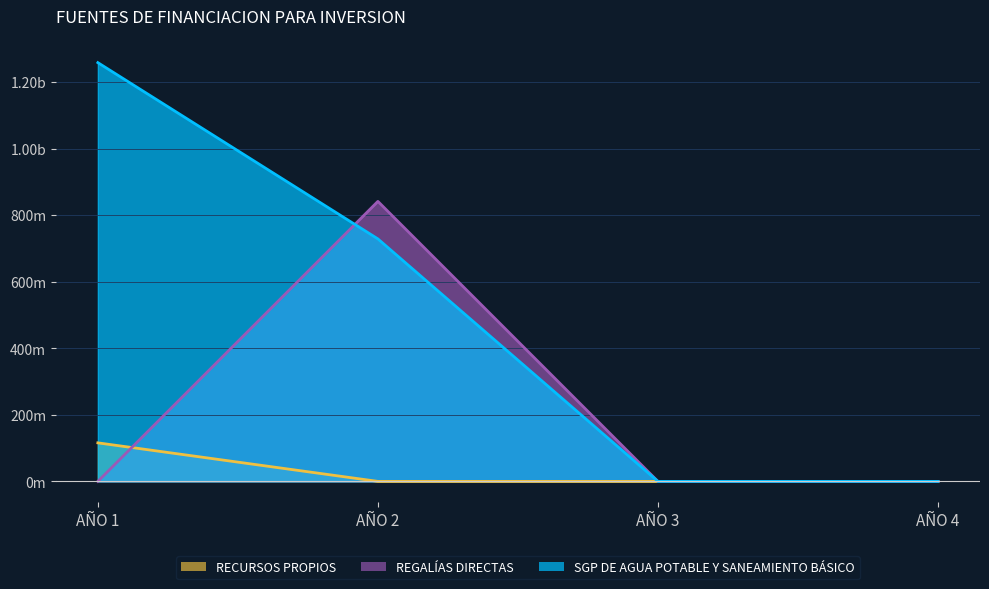

Is the value of REGALÍAS DIRECTAS at AÑO 3 greater than the value of RECURSOS PROPIOS at AÑO 1?

No